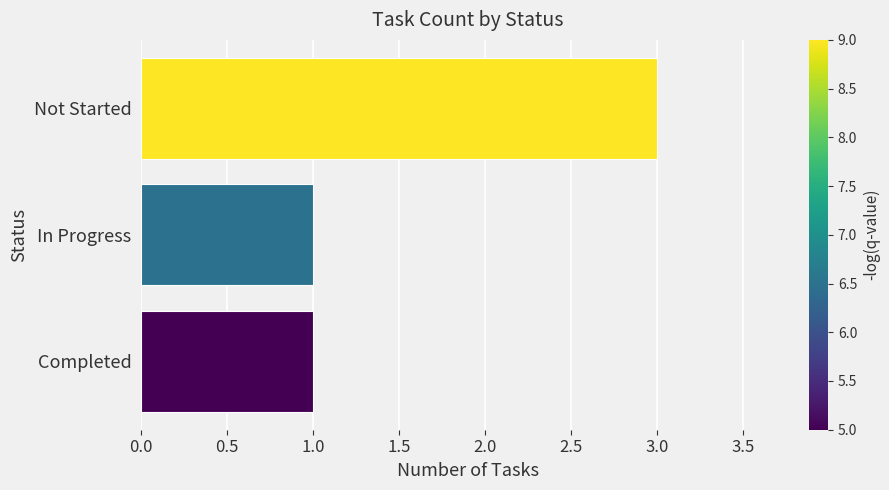

Which category has the highest value across all series?

Not Started